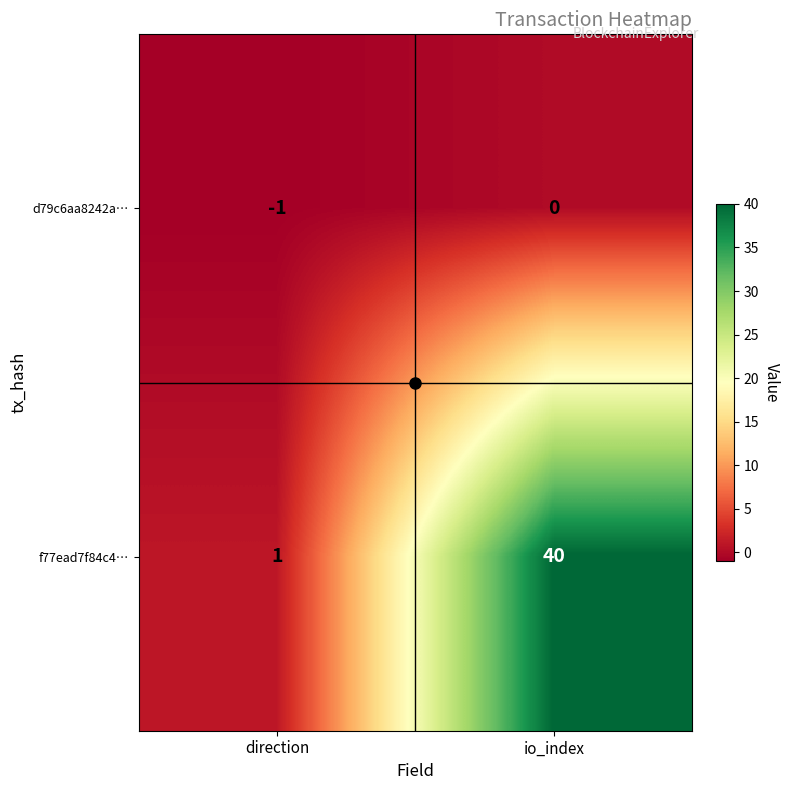

At which label is f77ead7f84c4… closest to 20?

direction